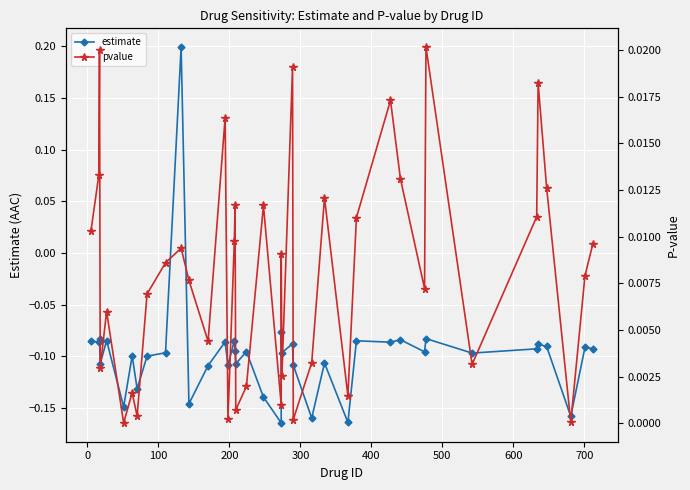

Is this an area chart (filled region under the line)?

No